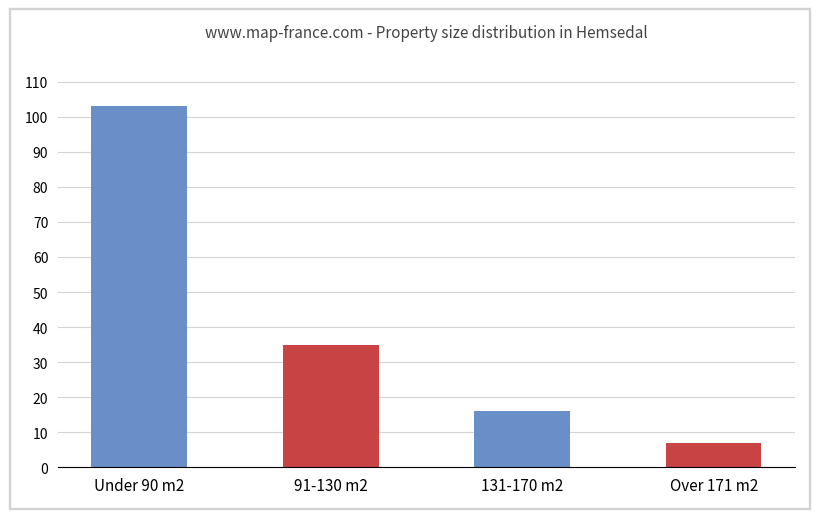

Reading left to right, list all the values displayed in this chart.

103	35	16	7